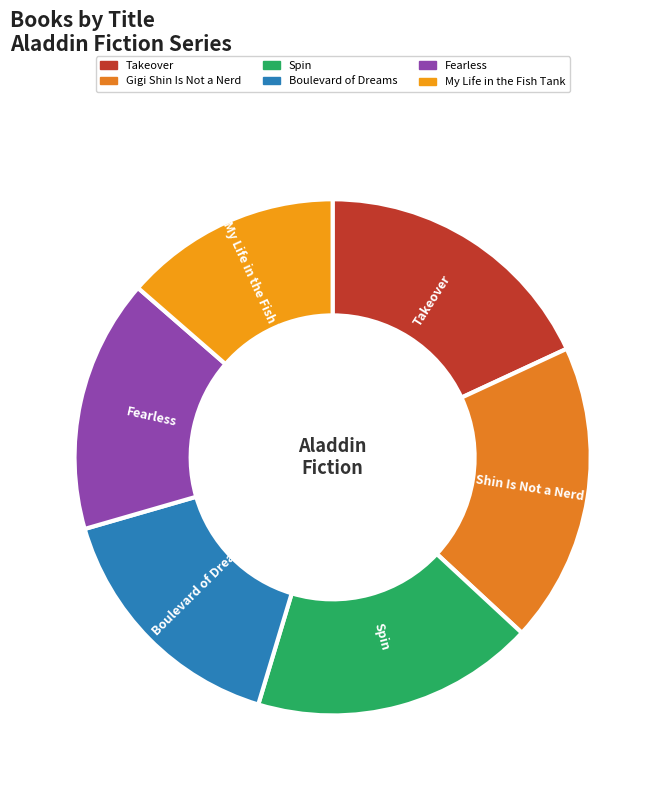

True or false: Takeover accounts for 31% of the total.

False